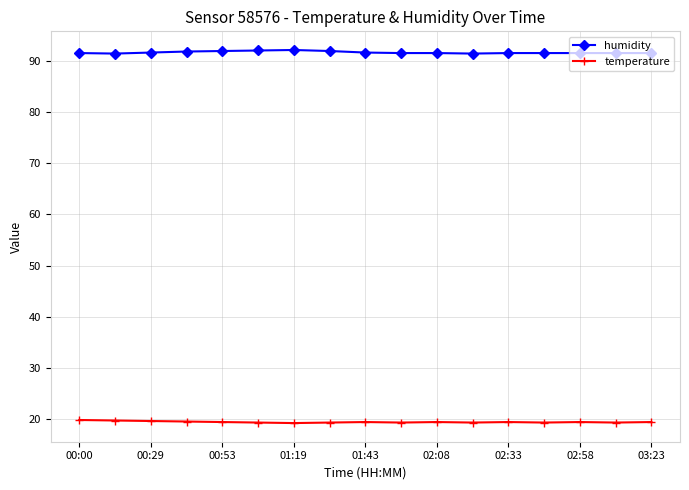

True or false: humidity has more than 0 points higher than both neighbors.

True